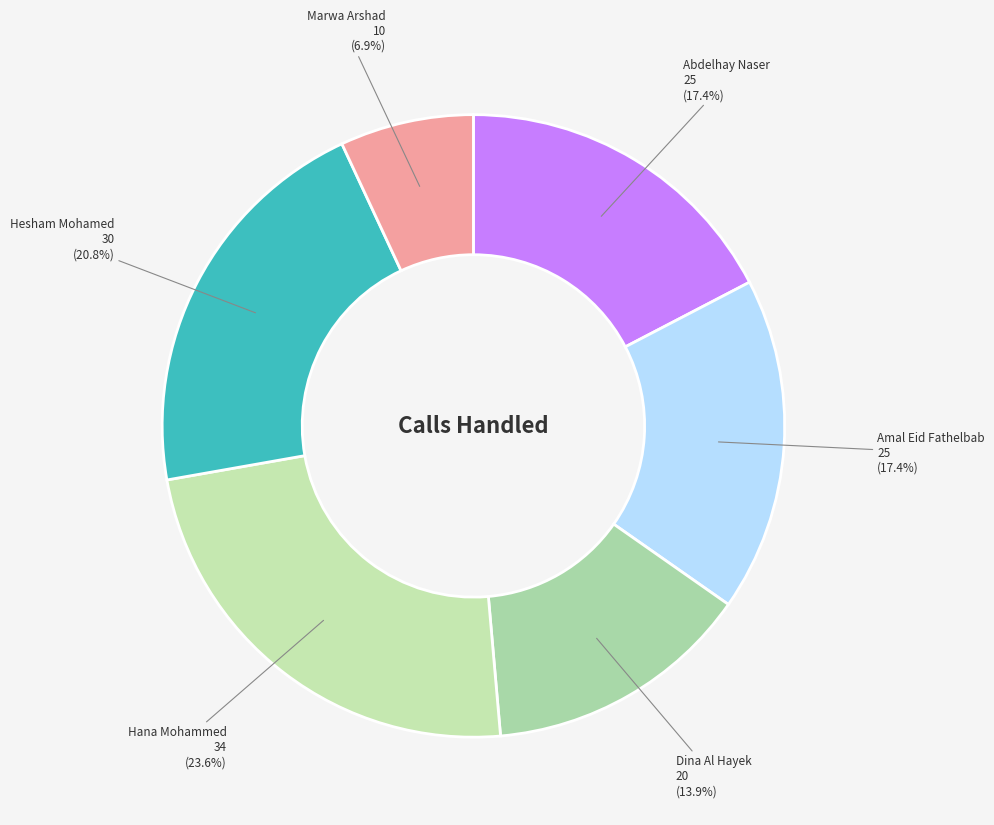

Combined, what portion of the pie is Amal Eid Fathelbab and Marwa Arshad?

24.3%